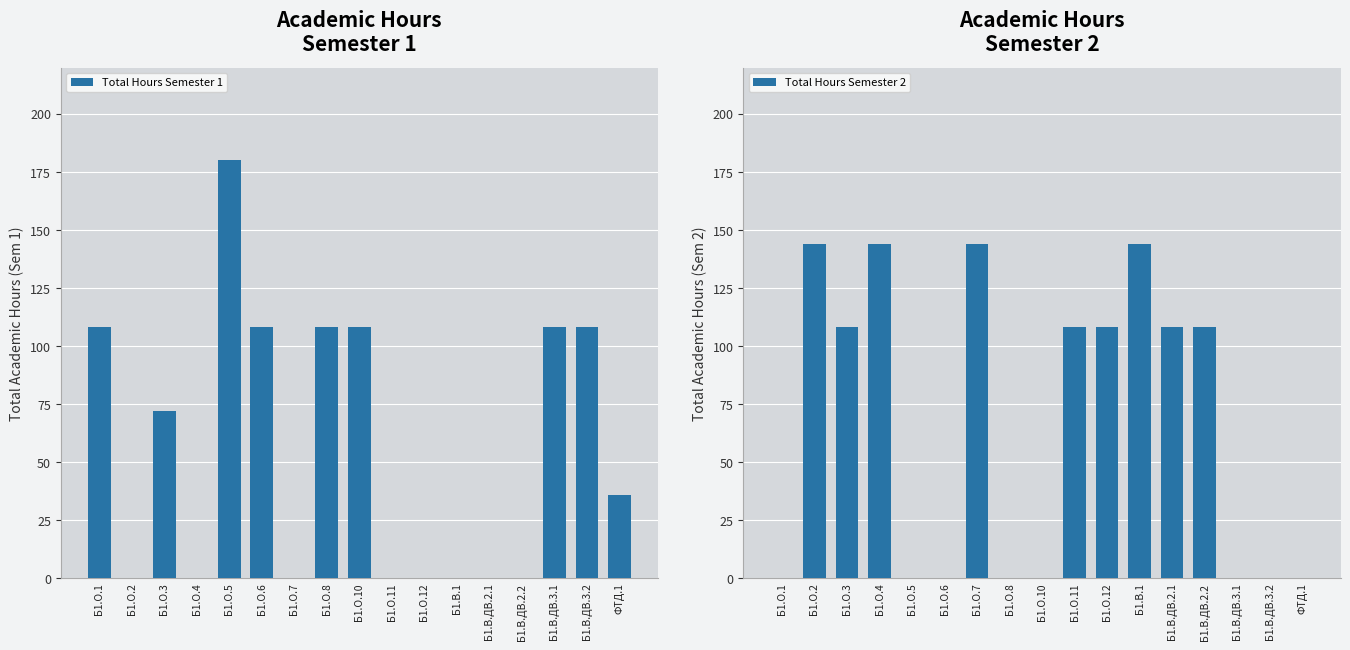

What is the approximate value of Total Hours Semester 1 at Б1.В.ДВ.3.1?

108